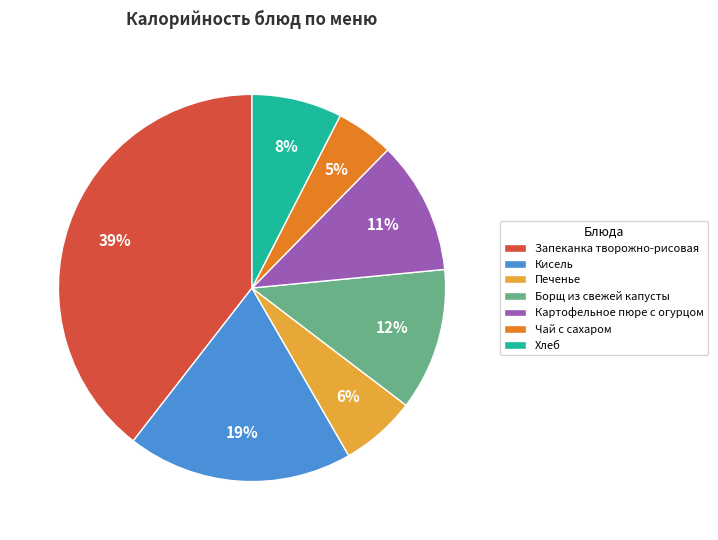

How many slices are in this pie chart?

7